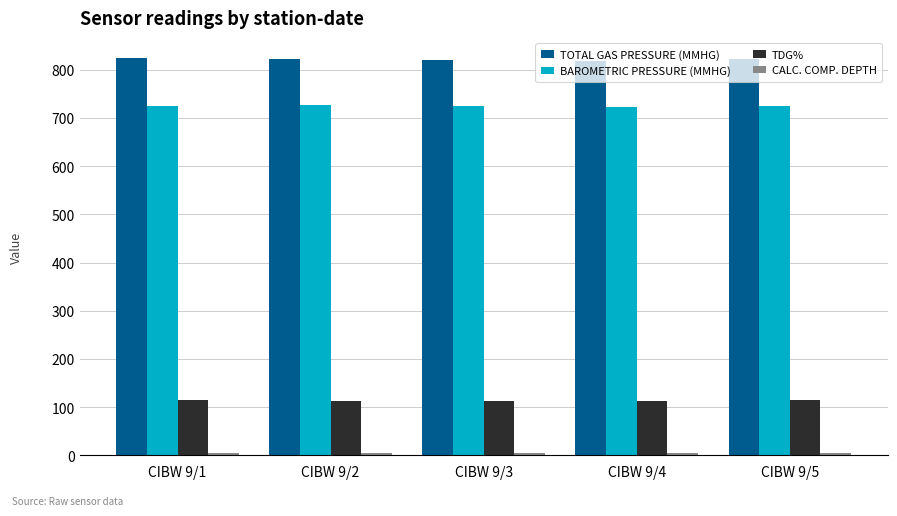

Count the number of data series in this chart.

4